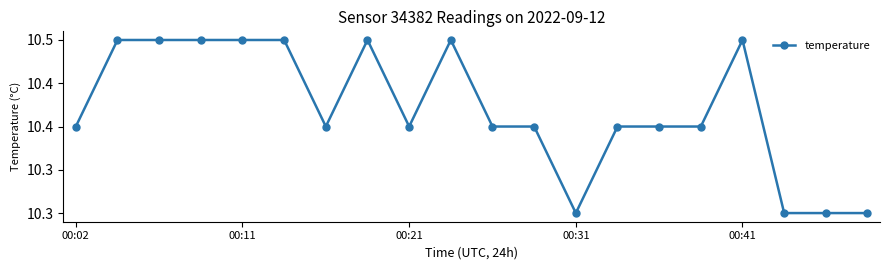

Is this an area chart (filled region under the line)?

No